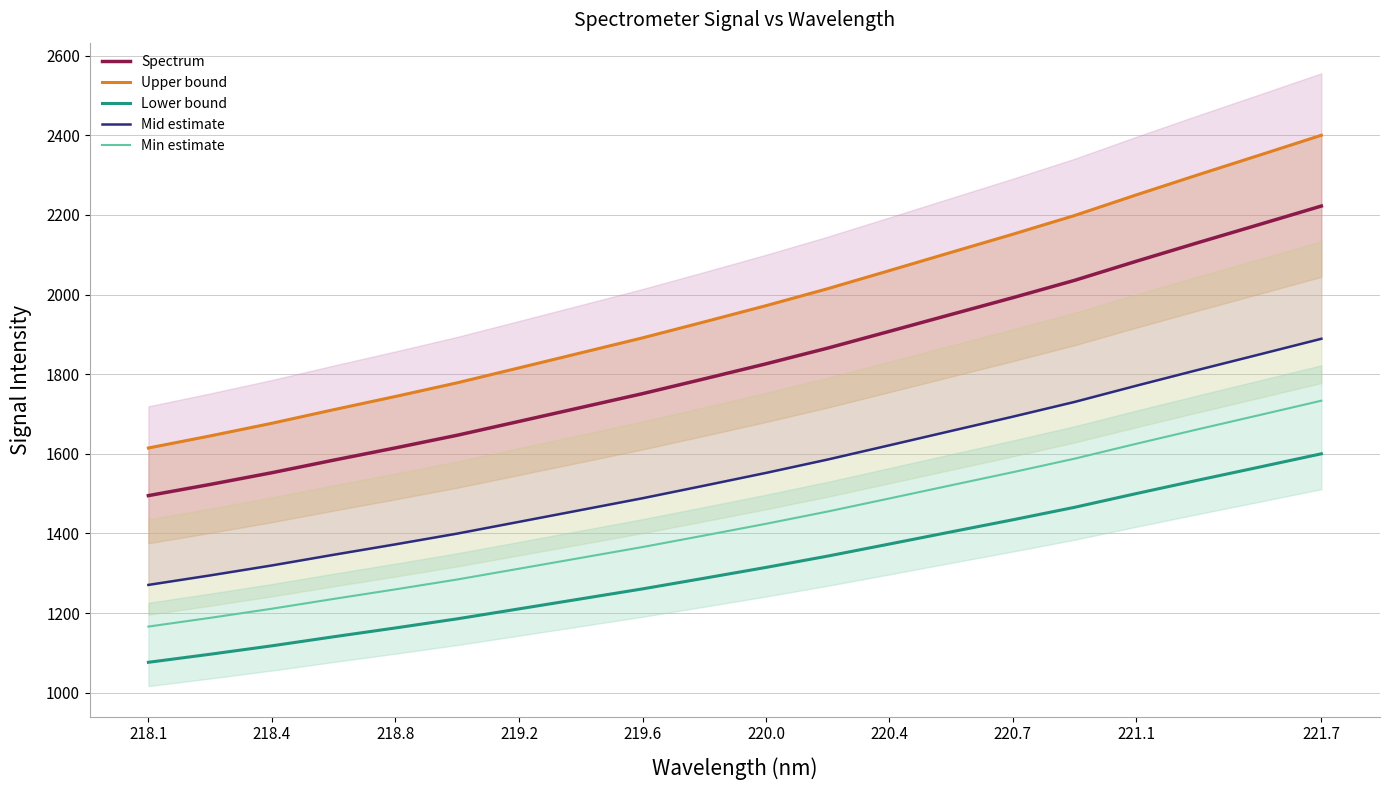

How many lines are shown in the chart?

5